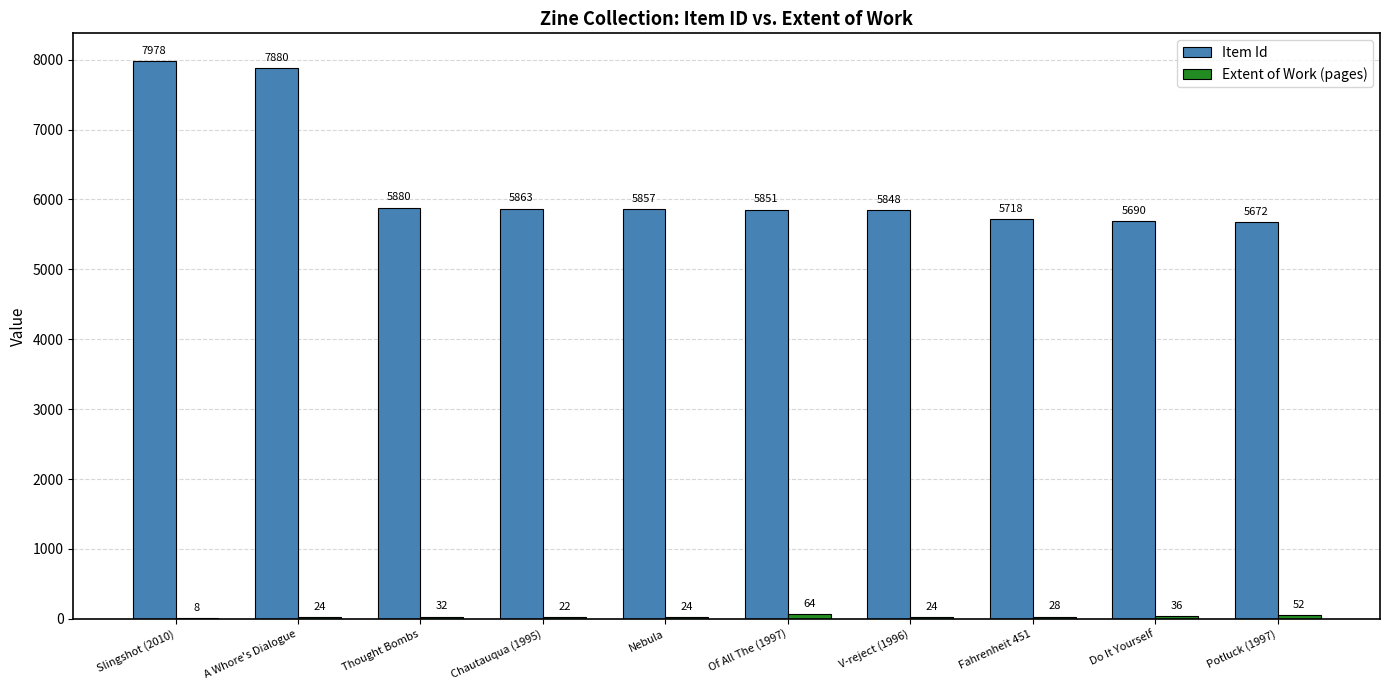

What is the sum of the Item Id values at Fahrenheit 451 and Potluck (1997)?

11390